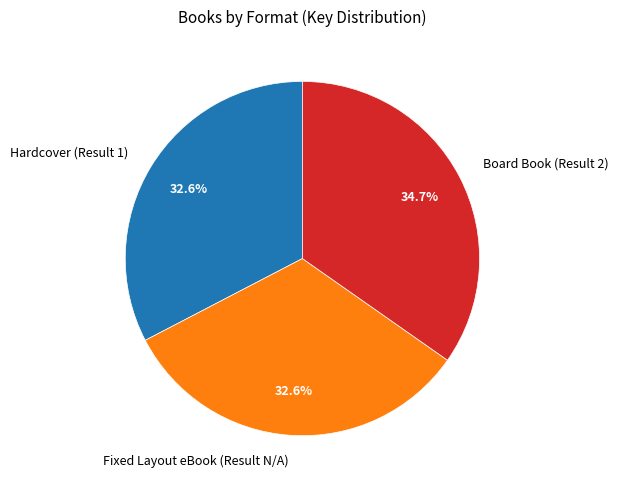

To the nearest percent, what percentage of the pie is Fixed Layout eBook (Result N/A)?

33%